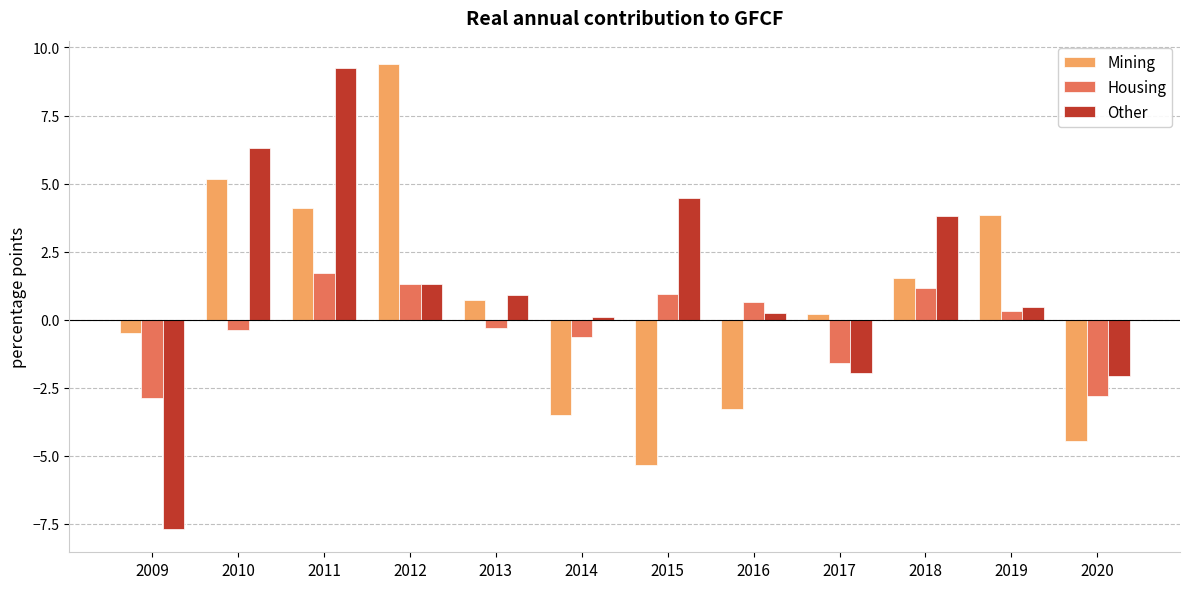

What is the difference between the maximum and second lowest values in the Housing series?

4.5